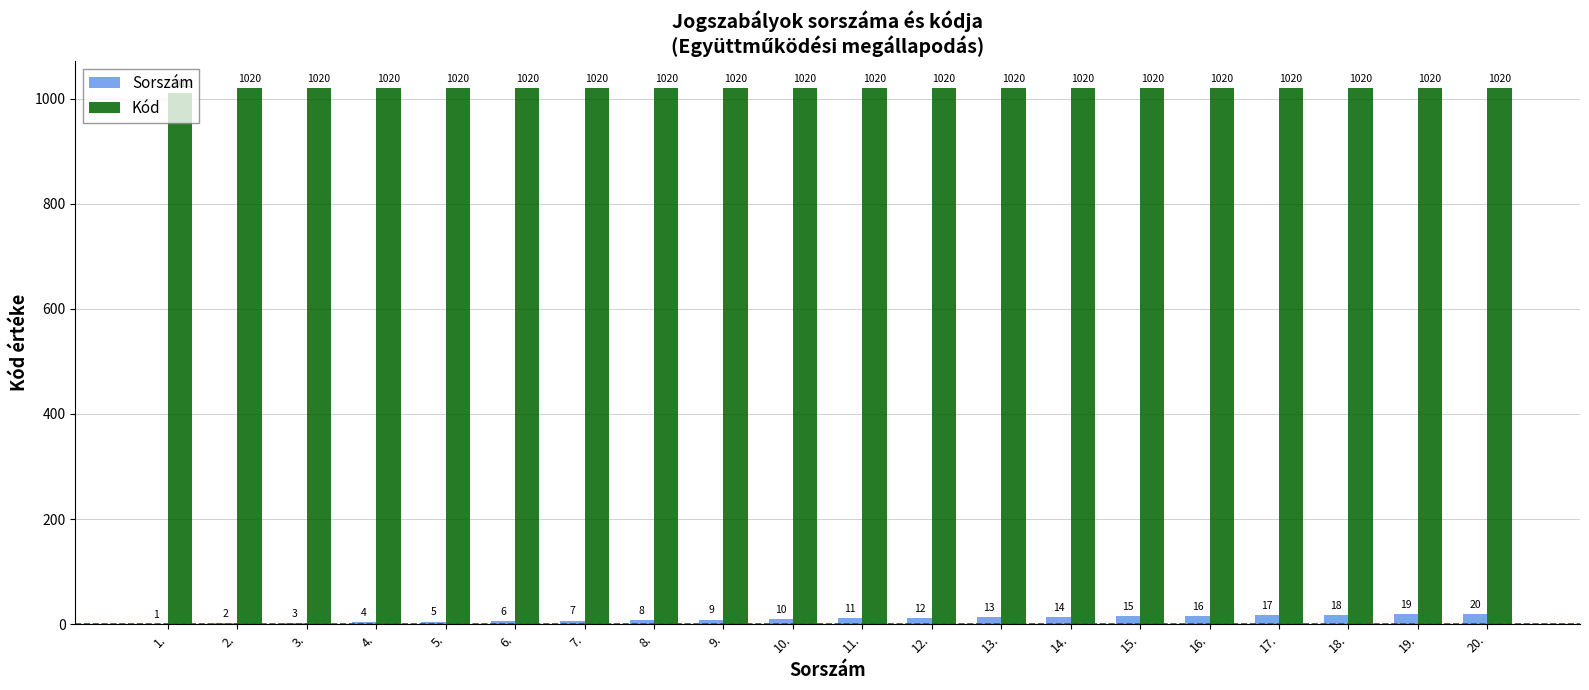

At which category is the sum across all series the highest?

20.